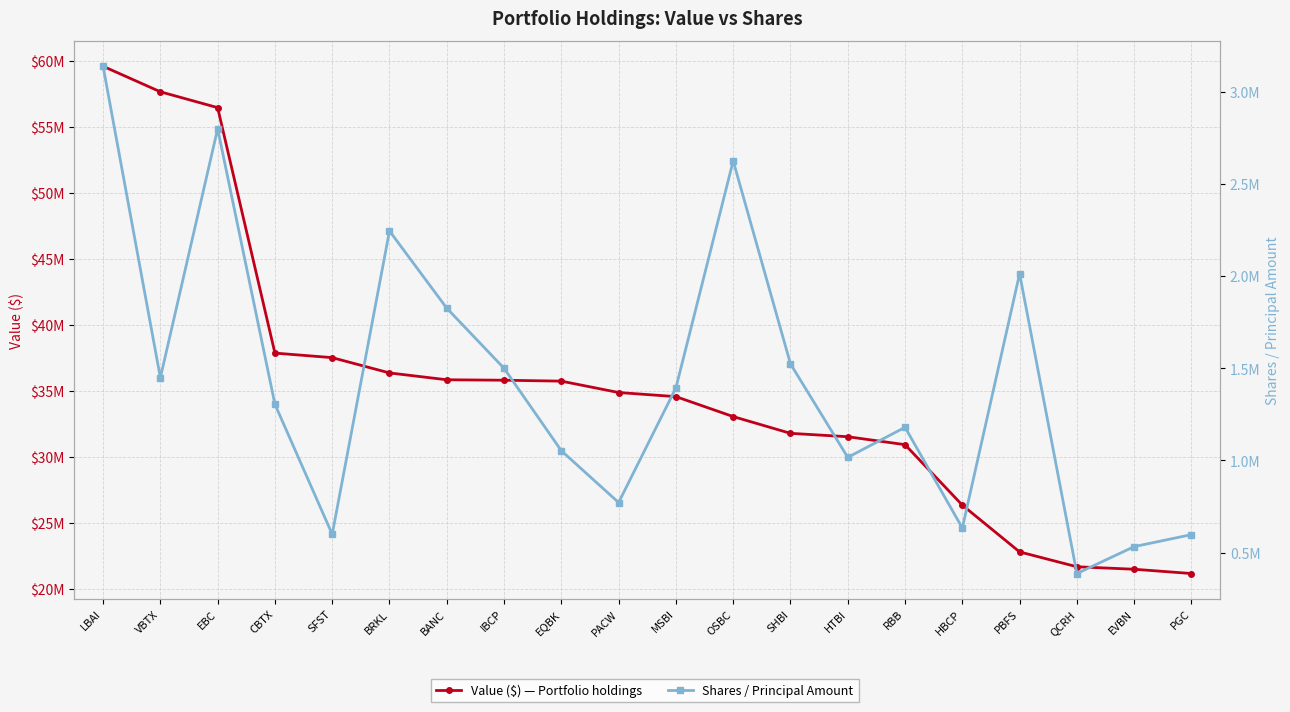

True or false: Shares / Principal Amount and Value ($) — Portfolio holdings cross at least once.

False